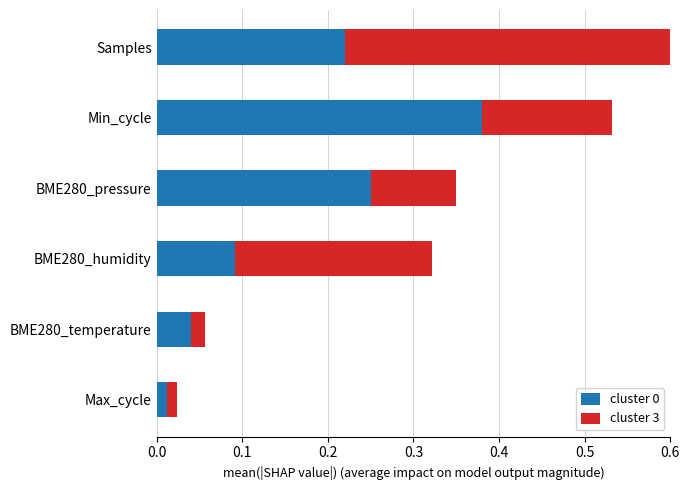

The value of cluster 0 at Samples is 0.4. True or false?

False